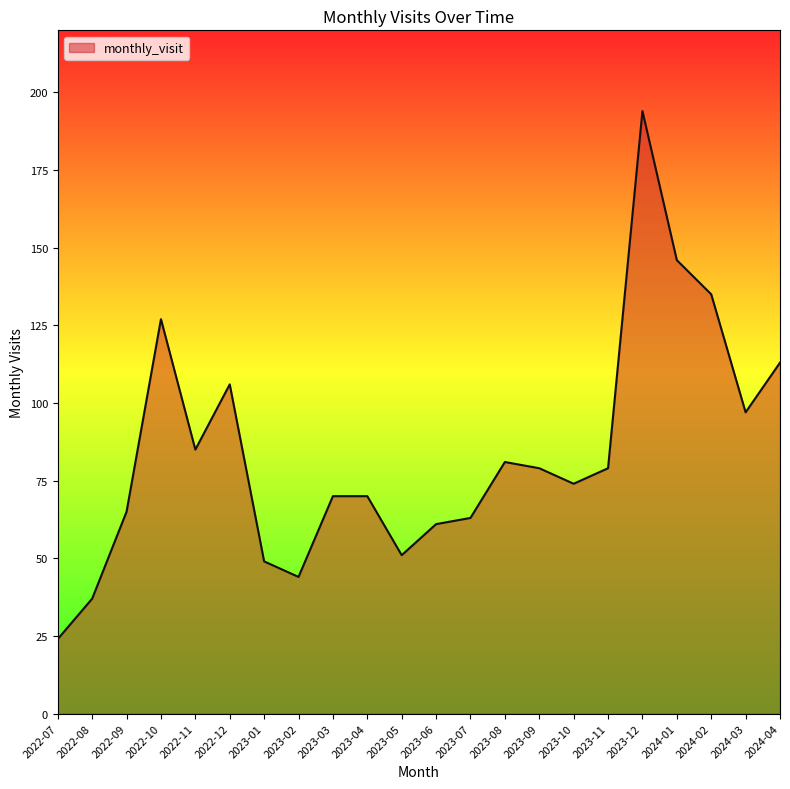

What position from the left is 2023-09?

15